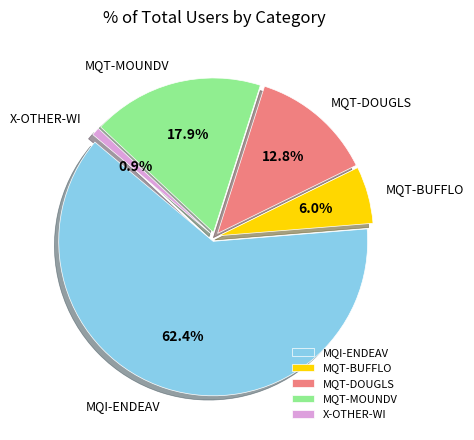

Which slice is the largest?

MQI-ENDEAV